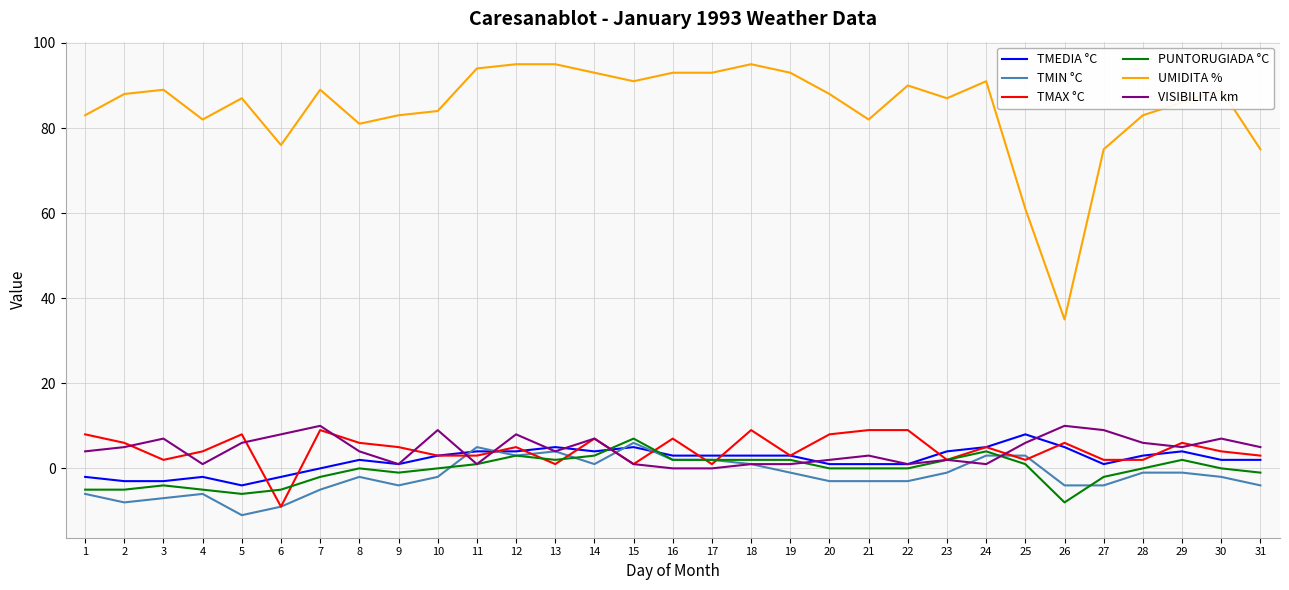

At which label does TMEDIA °C reach its minimum?

5